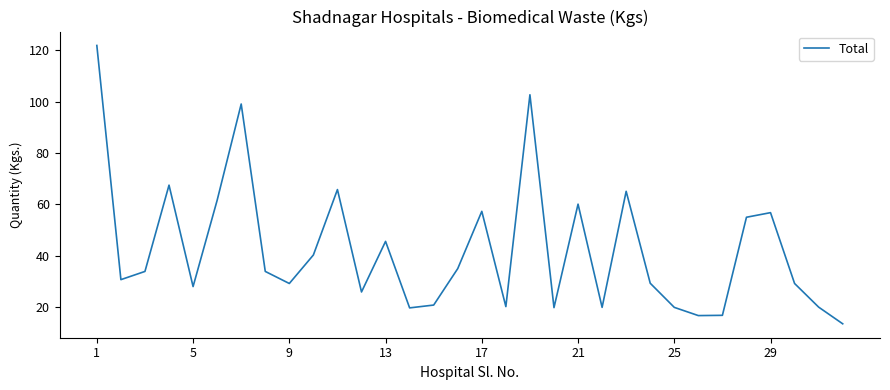

What is the maximum value shown in the chart?

121.9